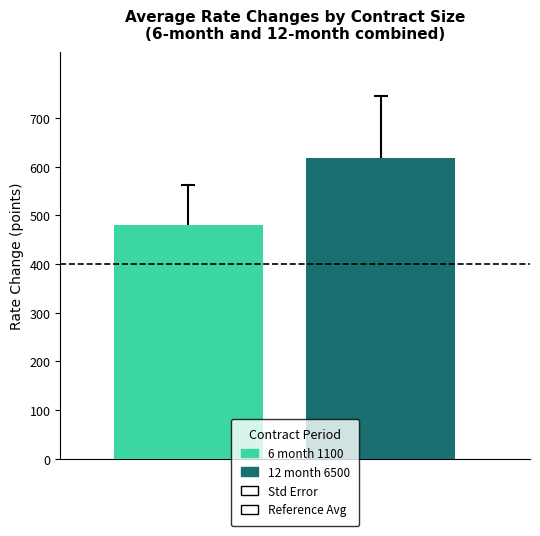

What is the maximum value for 12 month 6500?

618.5